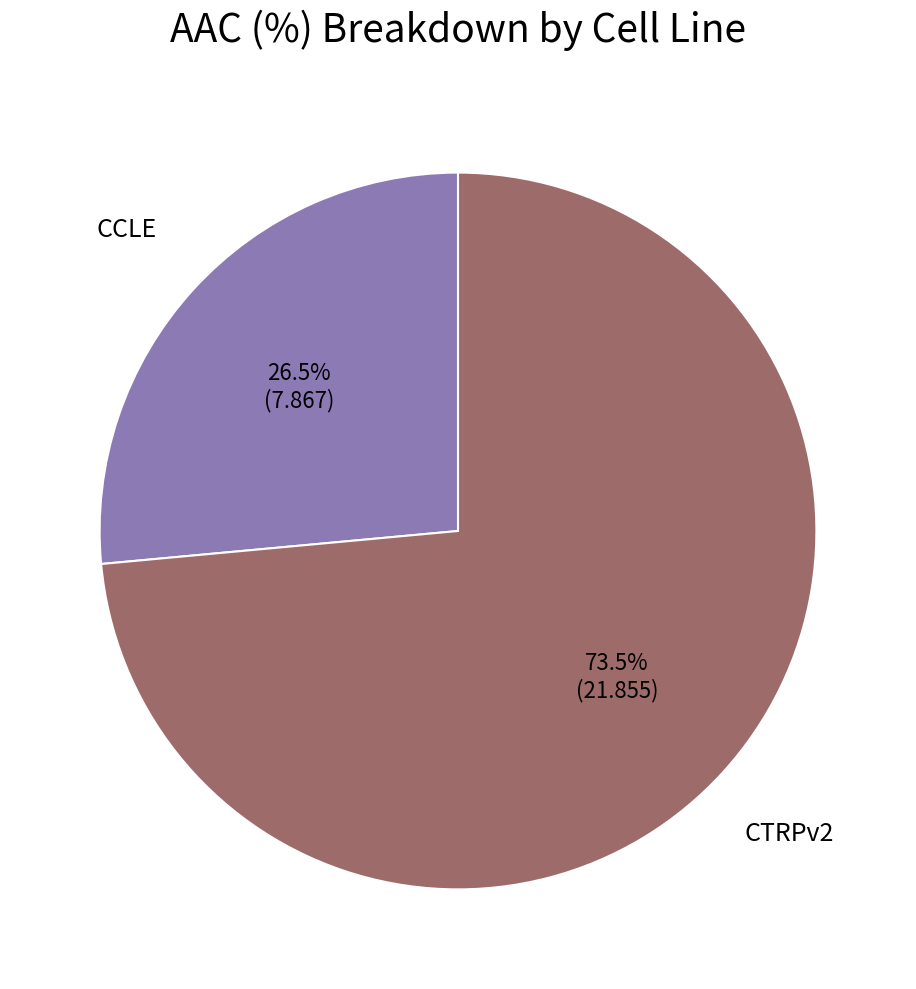

Approximately how many times larger is the value at CTRPv2 compared to CCLE?

2.8